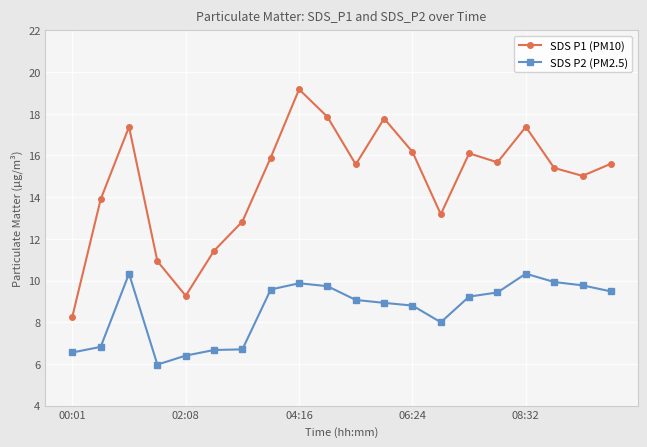

What is the average value of the SDS P1 (PM10) series?

14.7